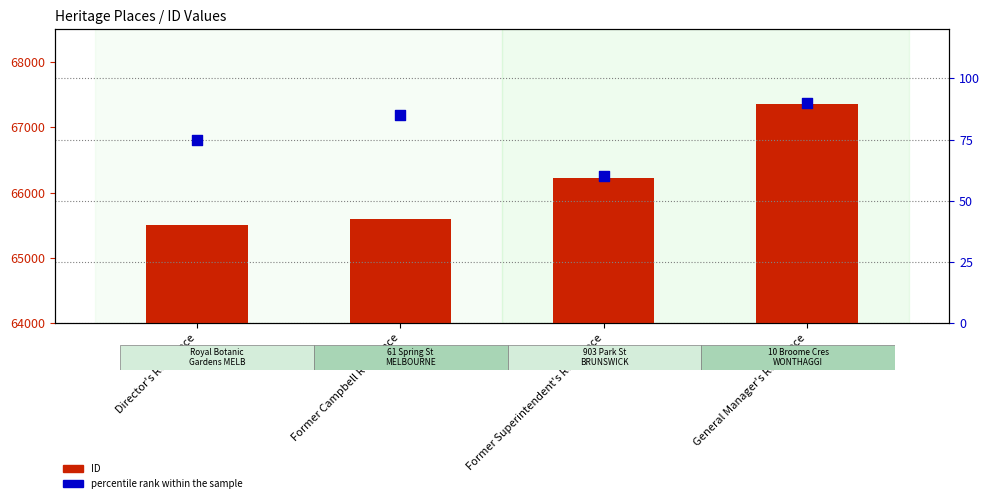

Which series has the largest total across all categories?

ID